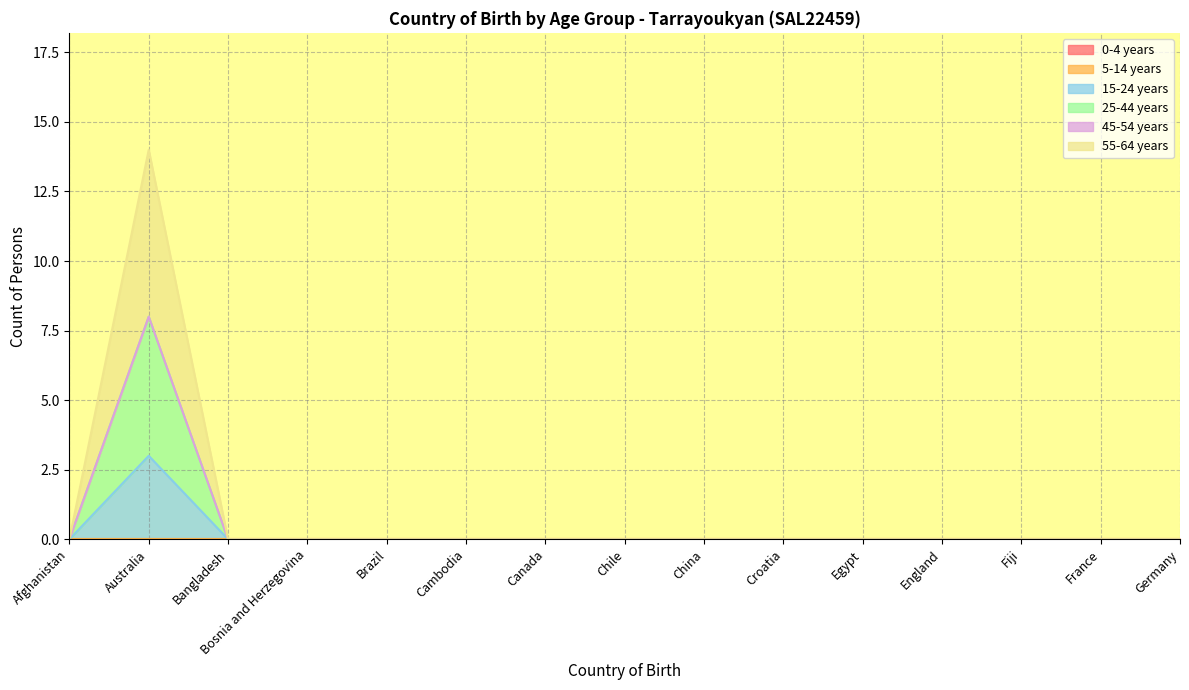

At which category does the chart reach its minimum across all series?

Afghanistan